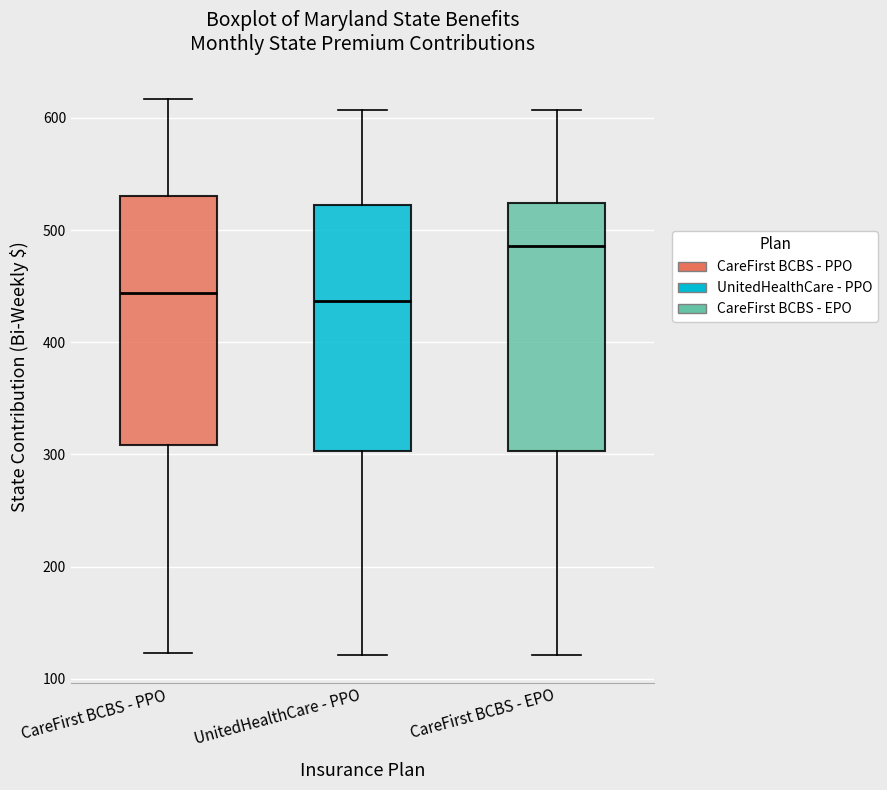

Where does the median line of the box for CareFirst BCBS - EPO sit on the y-axis? The values are not printed on the chart, so give them approximately, as read against the axis.

490